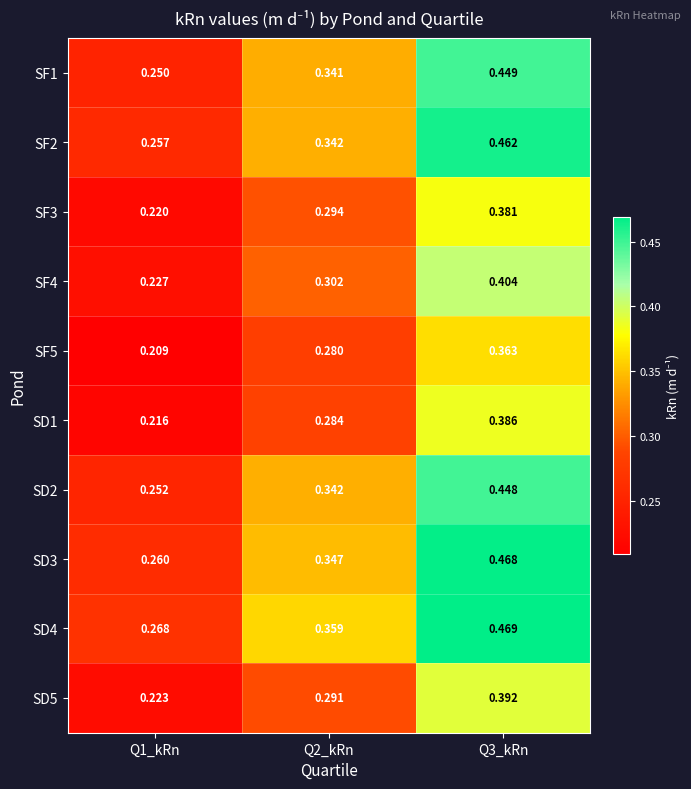

Is the value of SD4 at Q3_kRn greater than the value of SD3 at Q2_kRn?

Yes